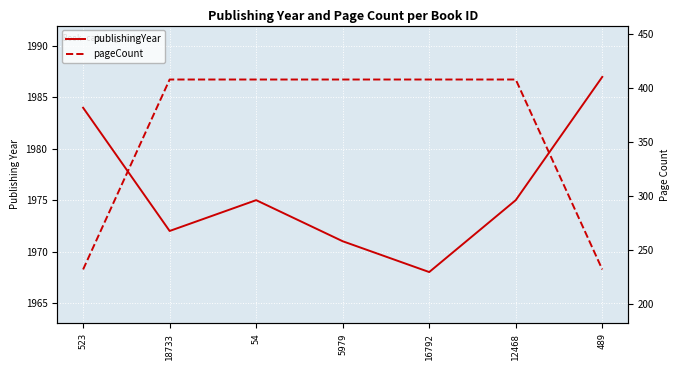

What is the greatest value displayed?

1987